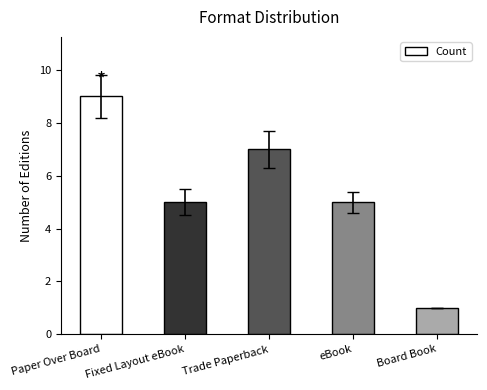

Reading left to right, list all the values displayed in this chart.

Paper Over Board=9	Fixed Layout eBook=5	Trade Paperback=7	eBook=5	Board Book=1